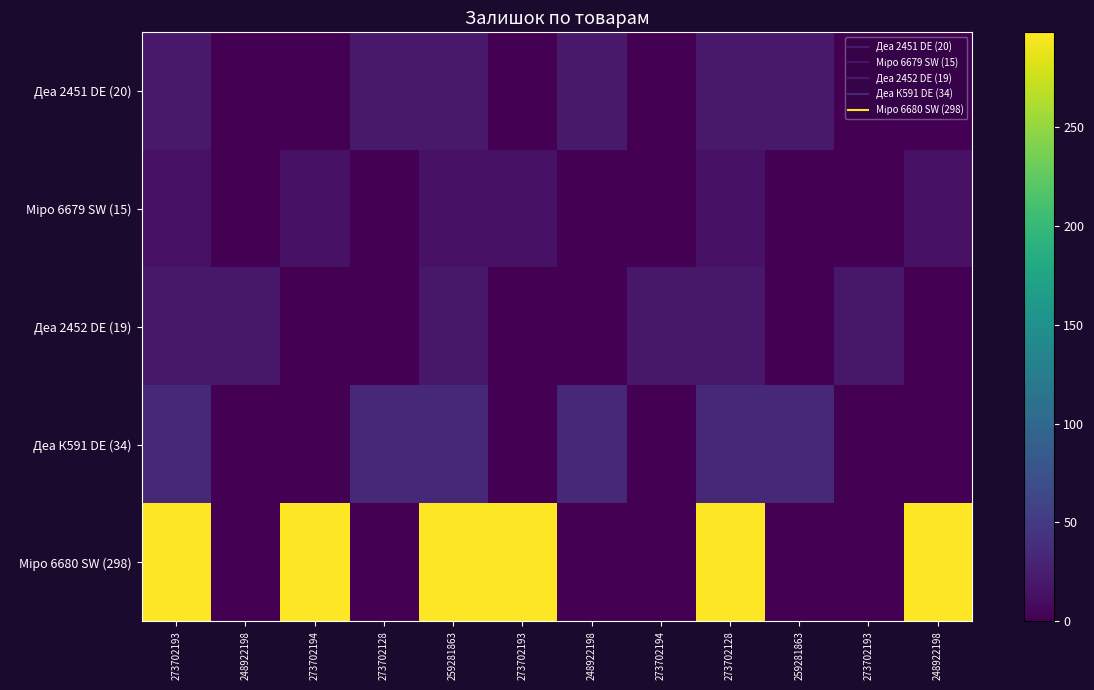

At which category is the sum across all series the highest?

273702193